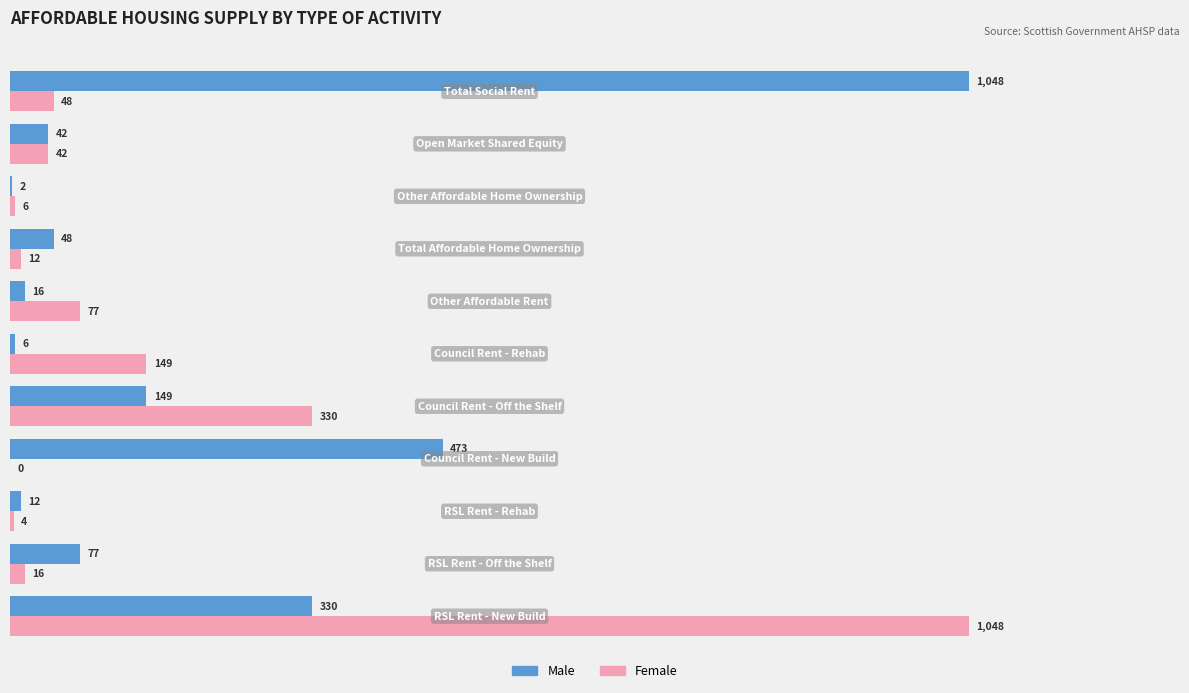

Which series has the largest total across all categories?

Male